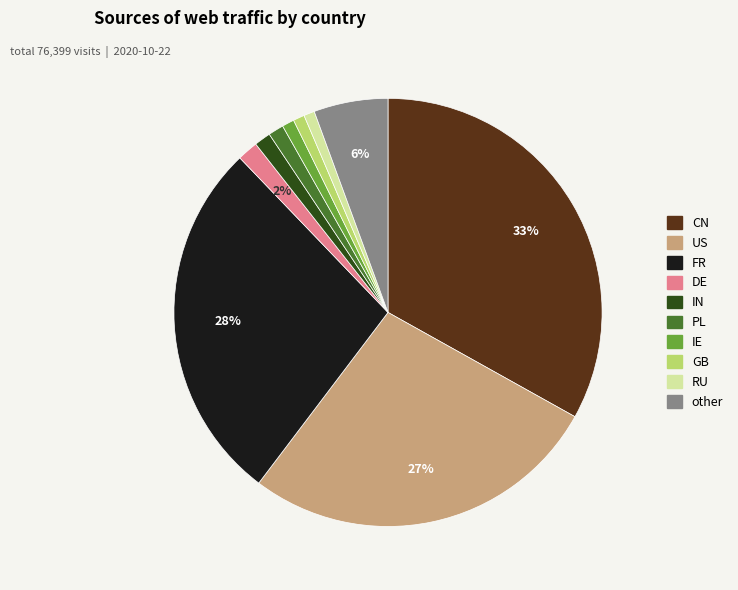

Does IN represent more than half of the total?

No